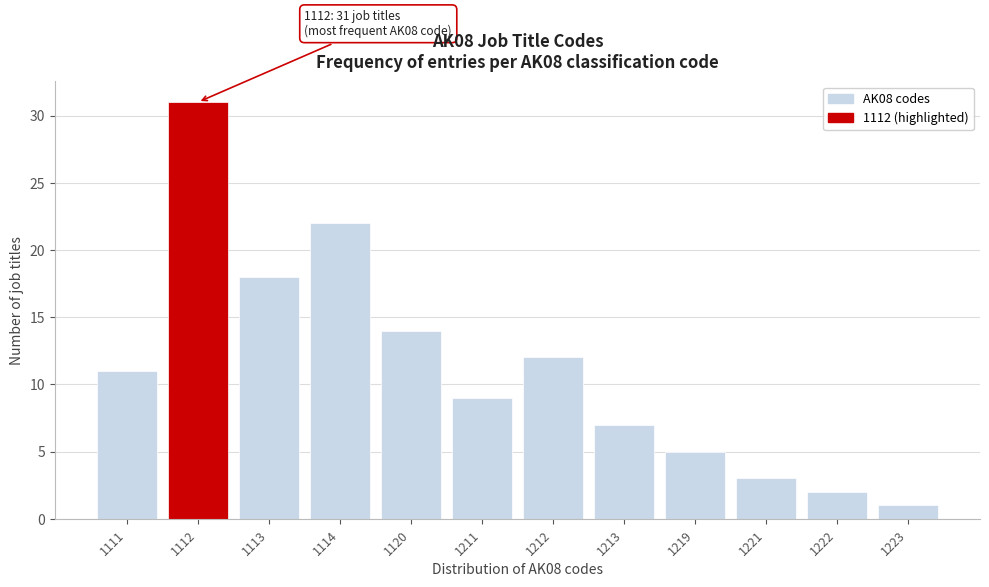

Reading left to right, list all the values displayed in this chart.

11	31	18	22	14	9	12	7	5	3	2	1